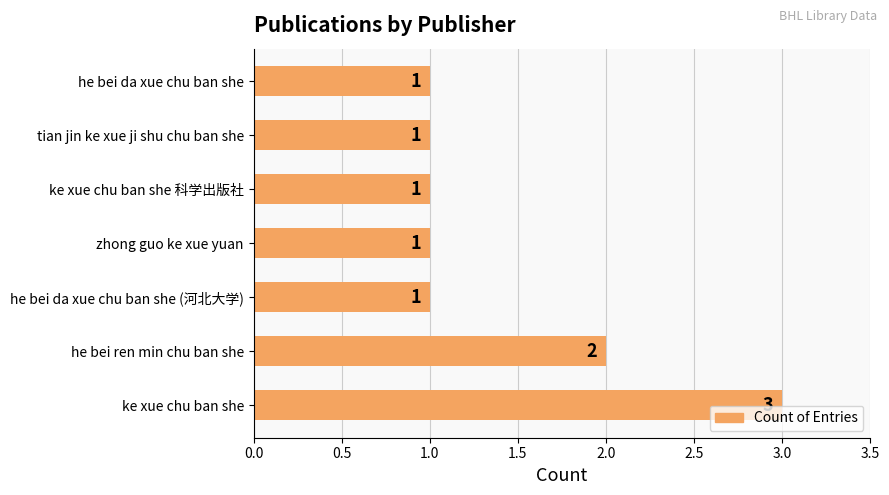

Where is the data nearest to the value 2?

he bei ren min chu ban she